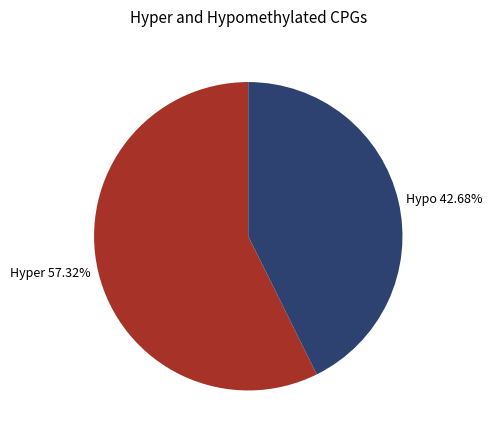

Is there a majority slice in this chart?

Yes